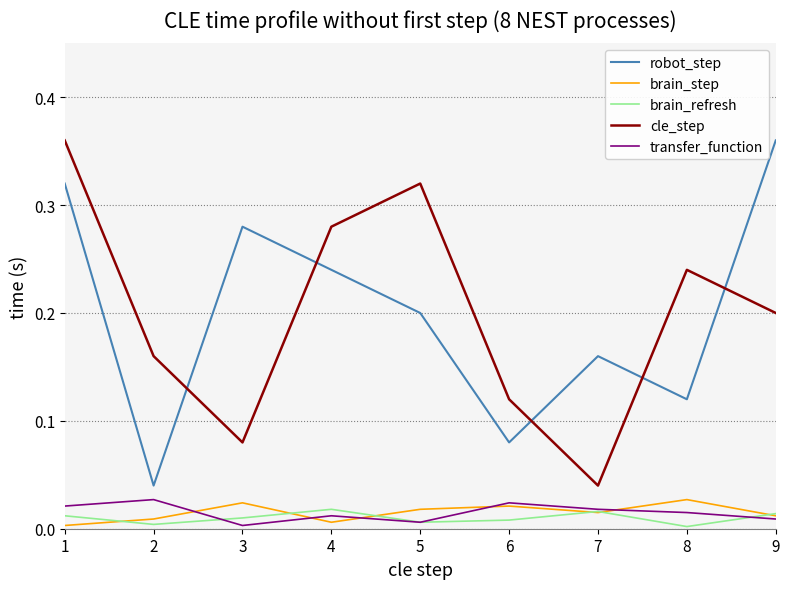

The robot_step series shows 0.3 at 5. True or false?

False